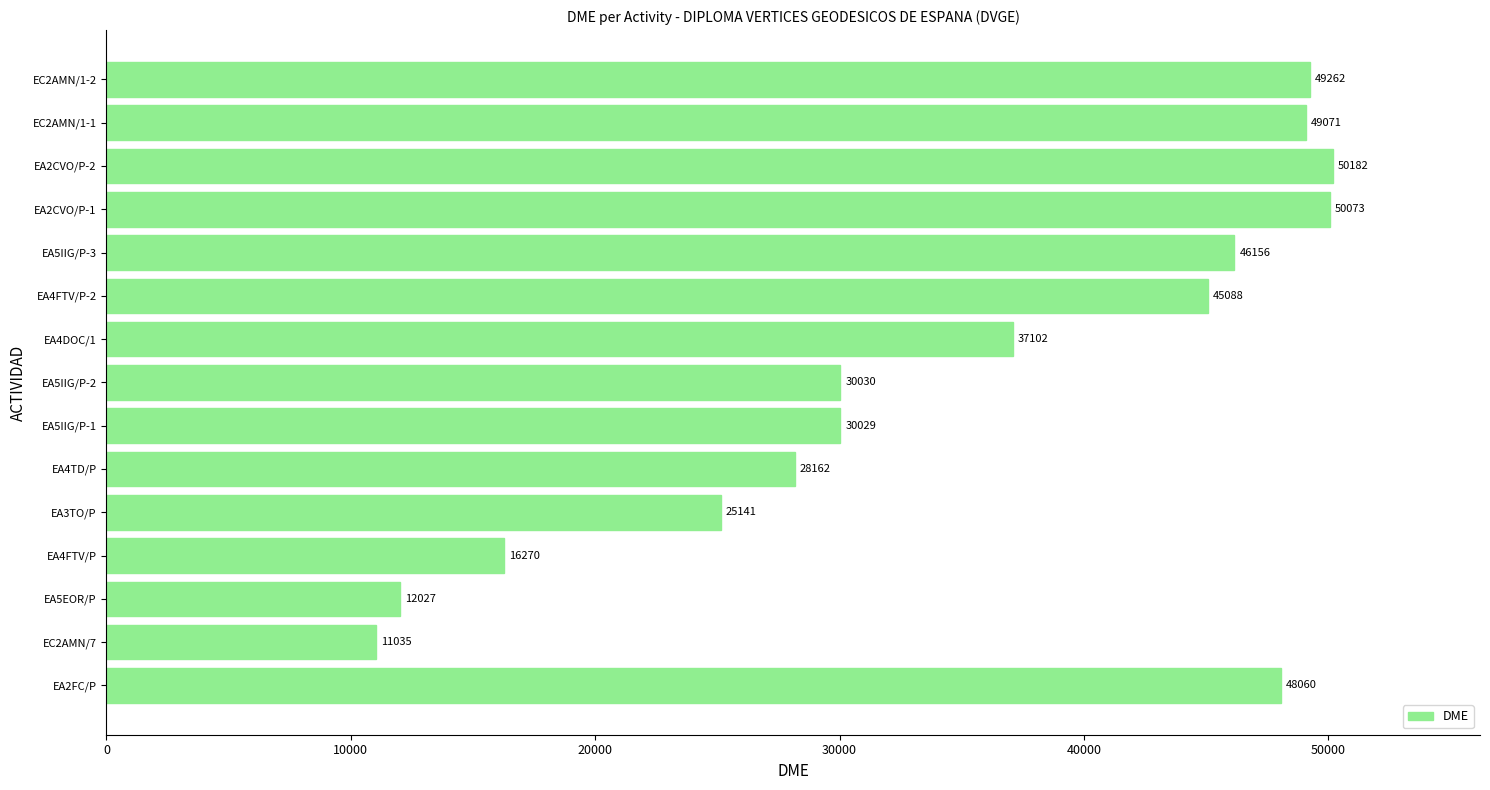

What is the average value?

35179